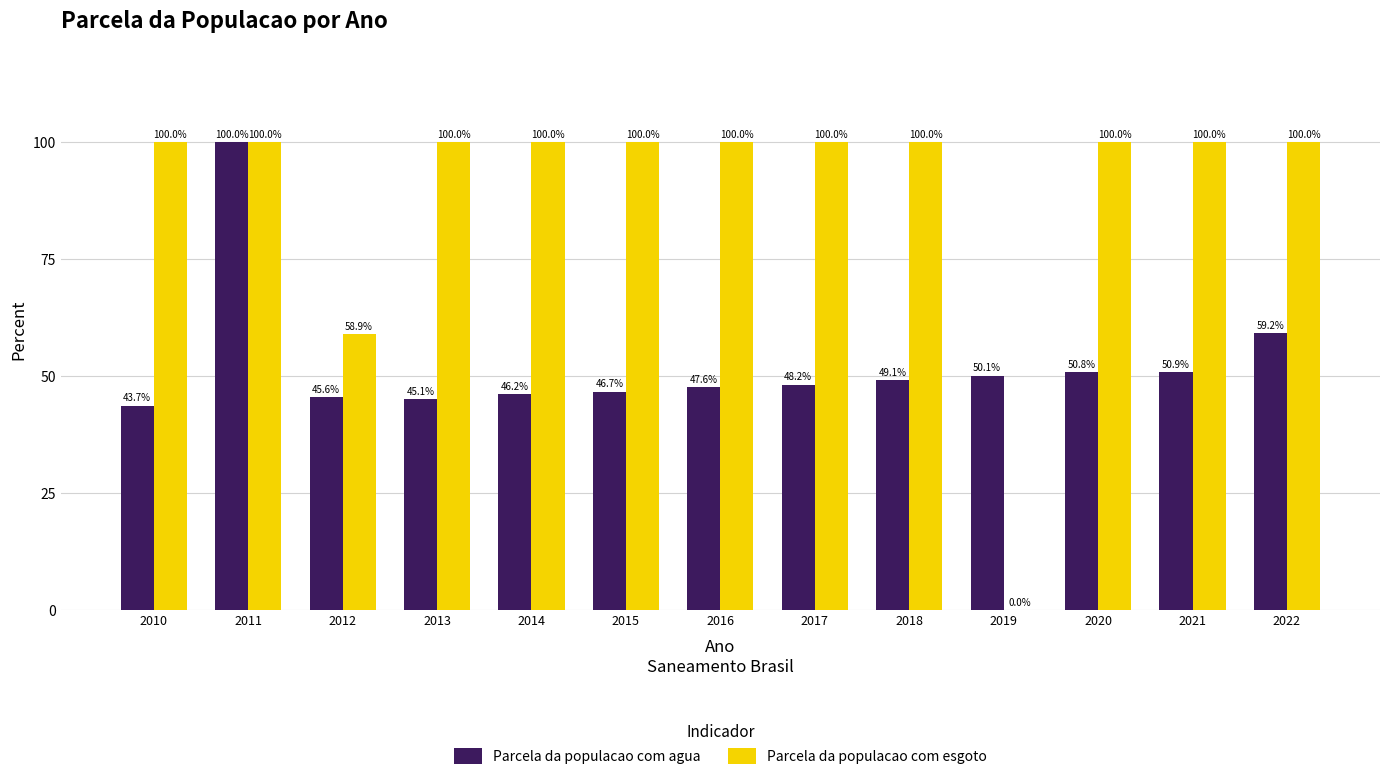

What are all the series names shown in the legend?

Parcela da populacao com agua, Parcela da populacao com esgoto